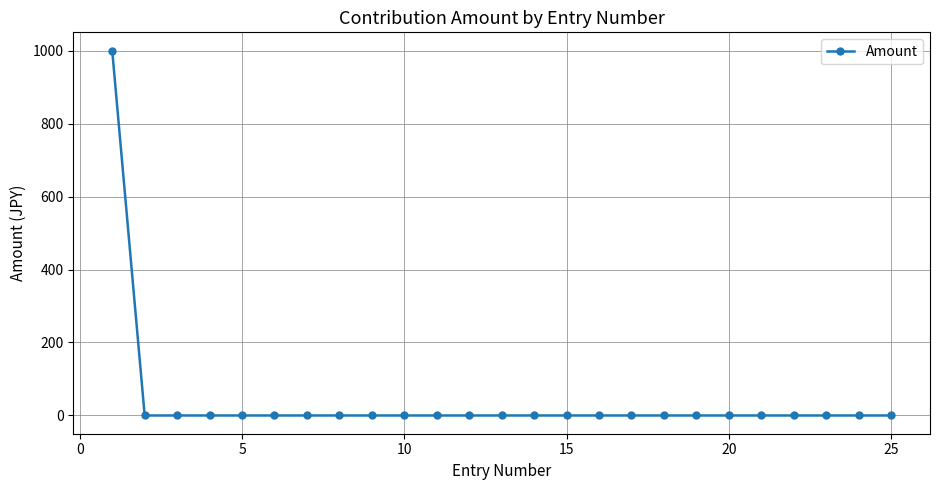

How many data points does each series have?

25